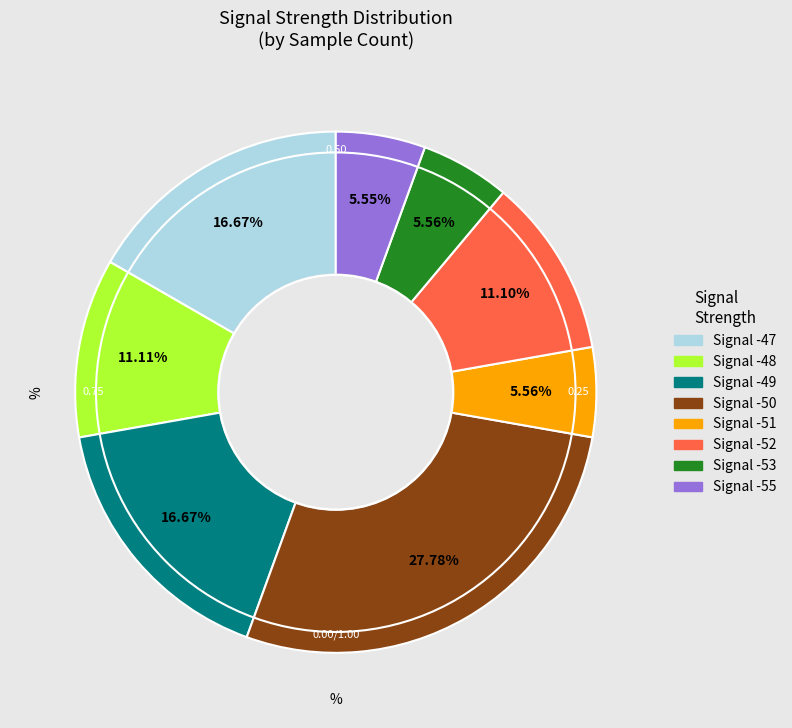

Which has a higher value, Signal -47 or Signal -48?

Signal -47